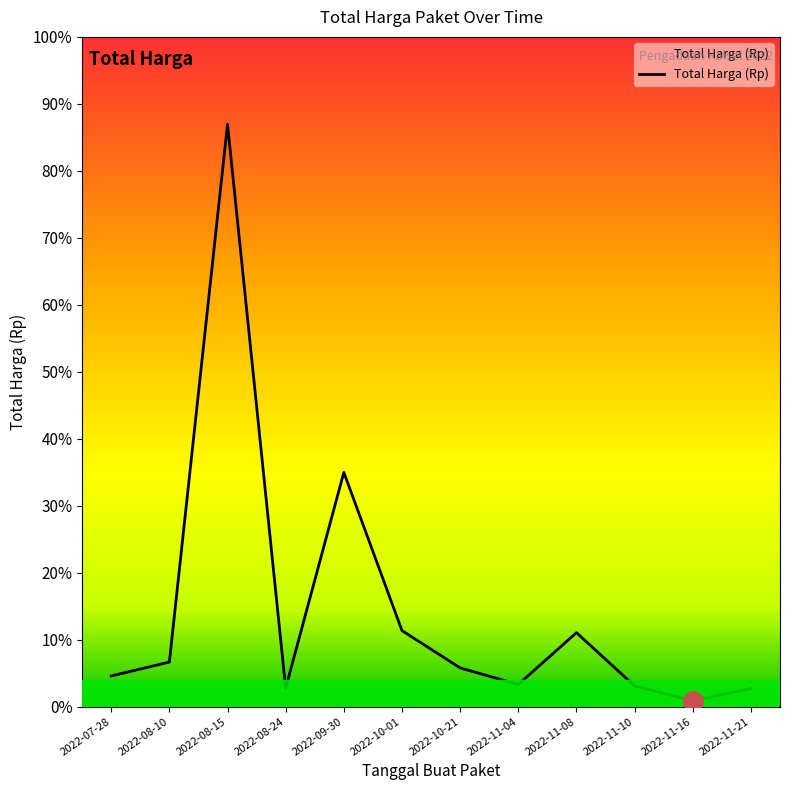

Does the chart display data point markers on the line(s)?

No